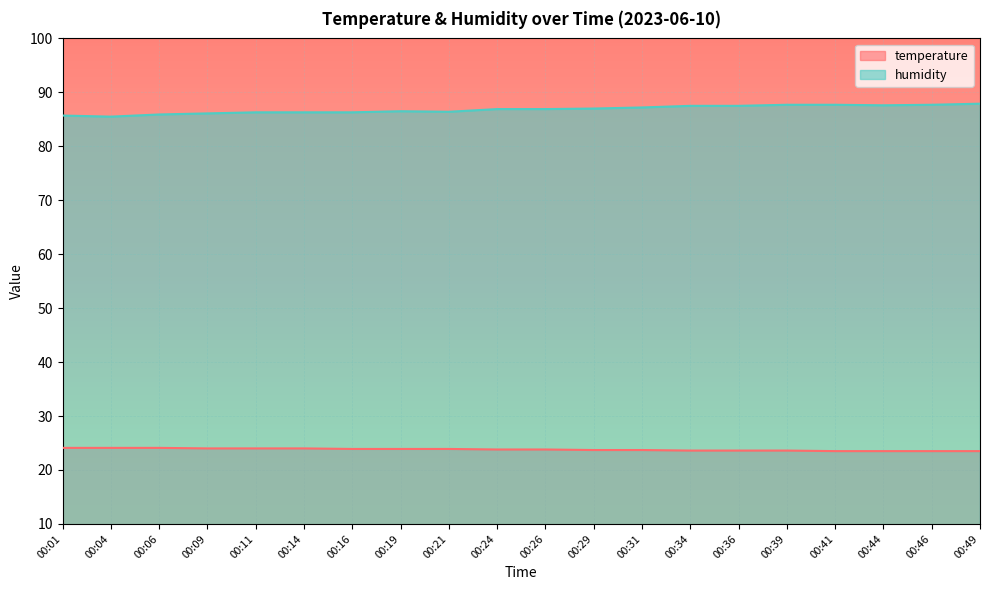

Rank the series at 00:09 from lowest to highest value.

temperature, humidity